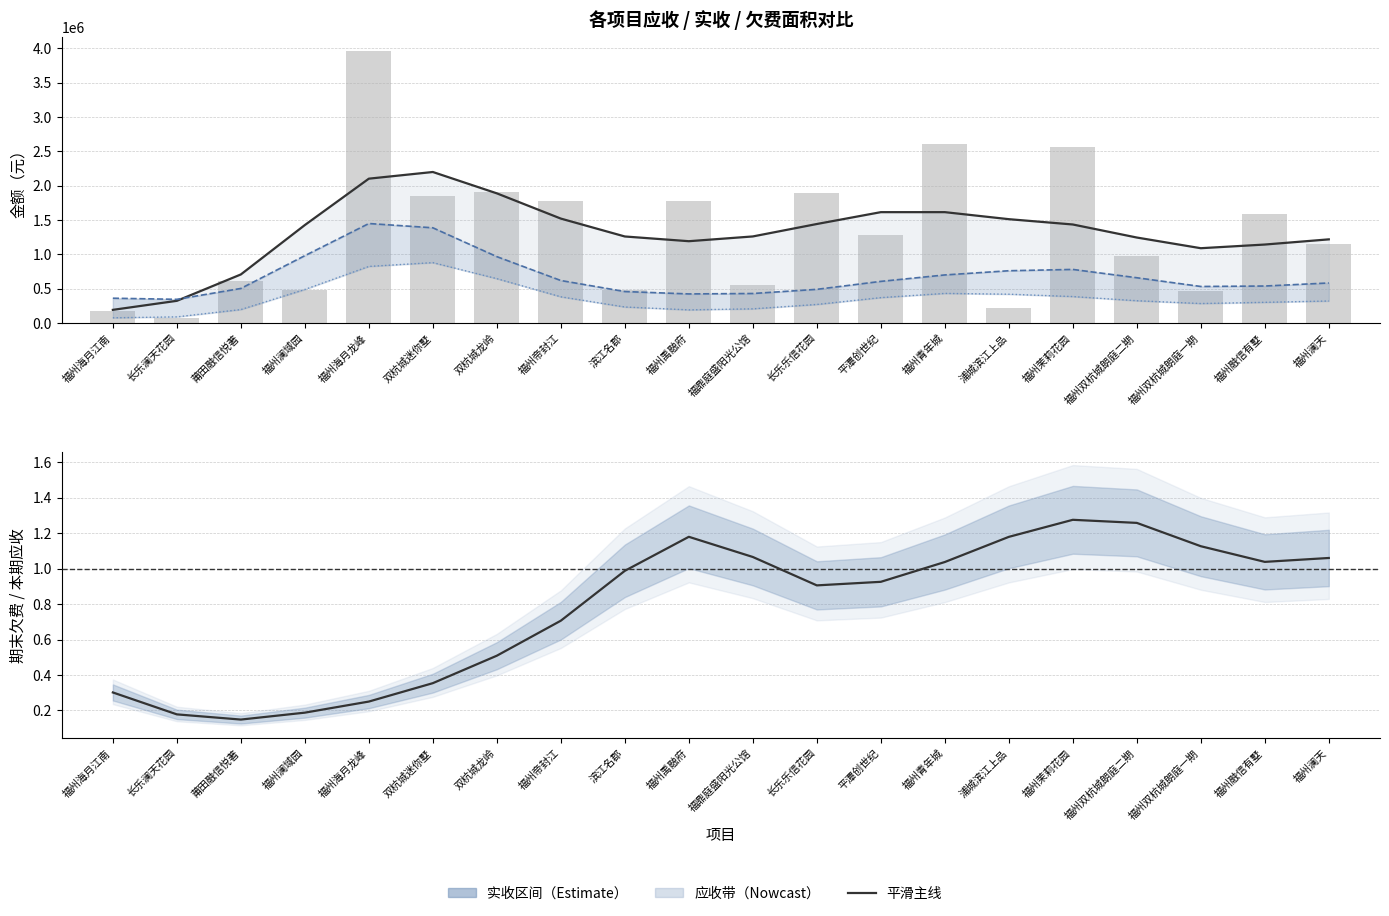

True or false: 本期实收本期（平滑） has a value of 138115.9 at 福州澜天.

False